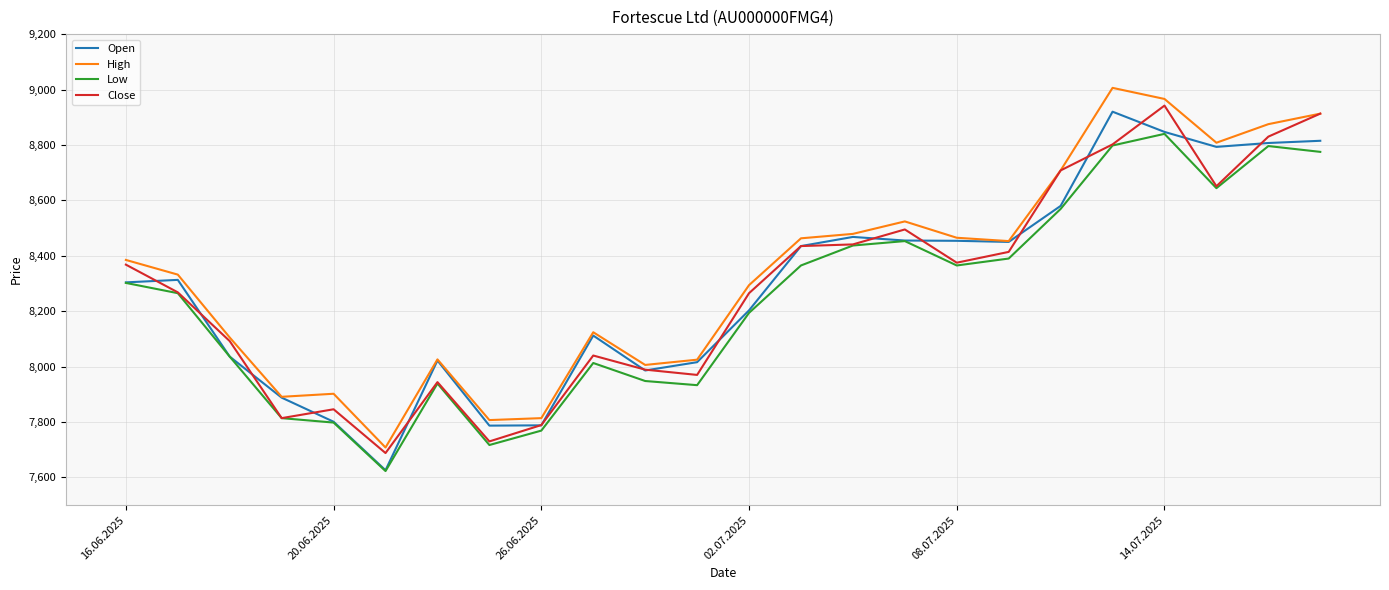

What is the minimum value for Open?

7626